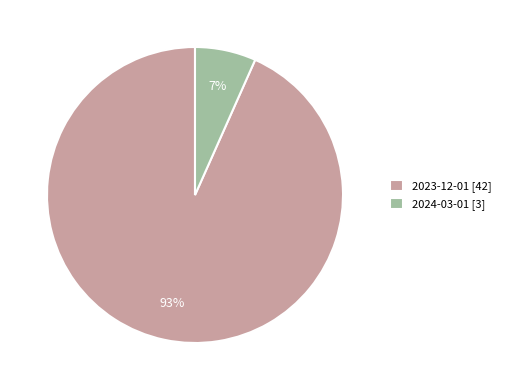

Which category has the biggest portion of the pie?

2023-12-01